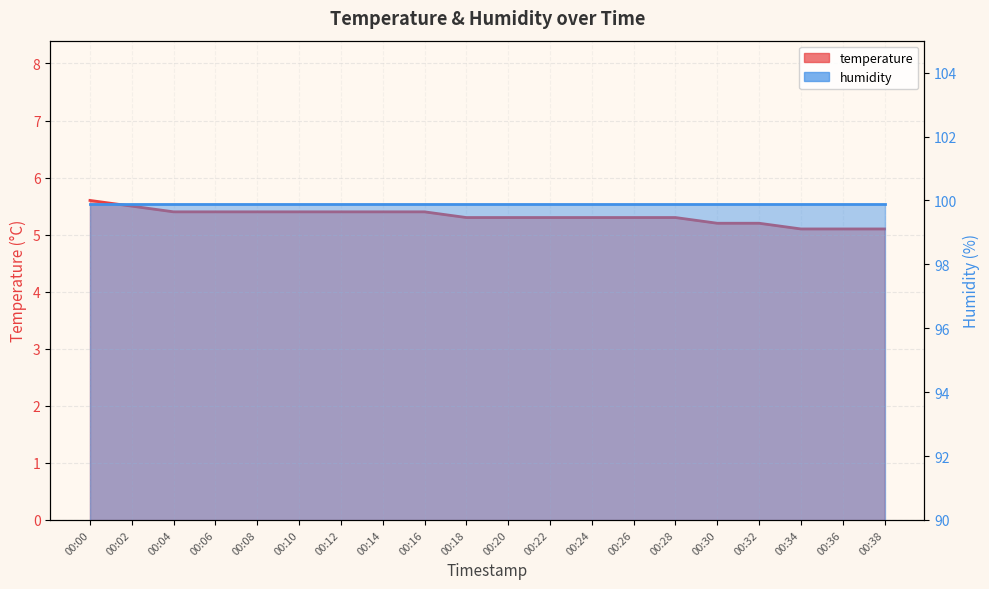

Reading left to right, transcribe all the data shown in this chart.

00:00=5.6	00:02=5.5	00:04=5.4	00:06=5.4	00:08=5.4	00:10=5.4	00:12=5.4	00:14=5.4	00:16=5.4	00:18=5.3	00:20=5.3	00:22=5.3	00:24=5.3	00:26=5.3	00:28=5.3	00:30=5.2	00:32=5.2	00:34=5.1	00:36=5.1	00:38=5.1